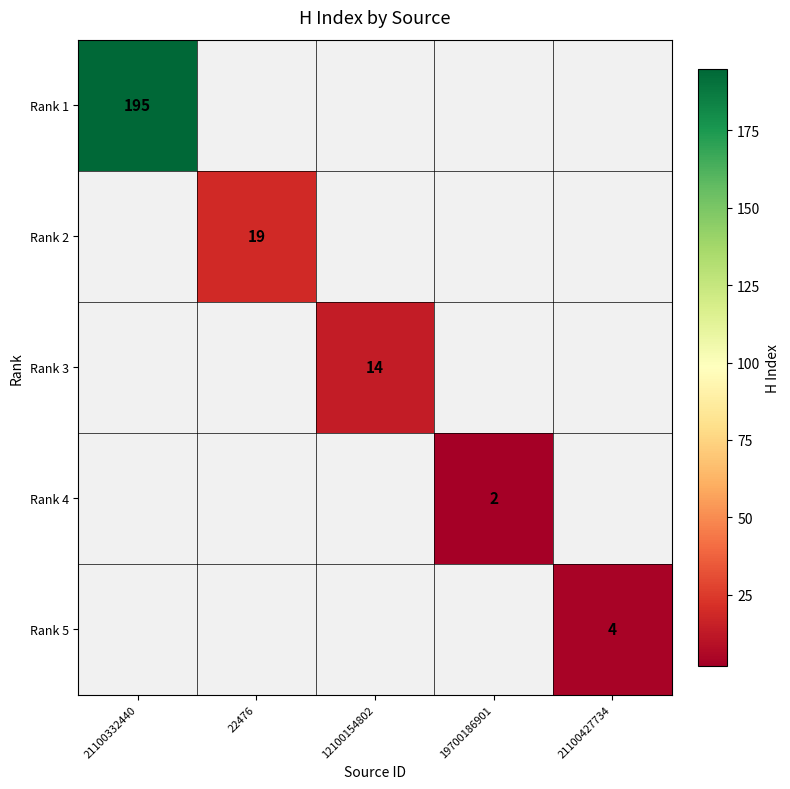

True or false: Rank 3 has a value of 19 at 12100154802.

False